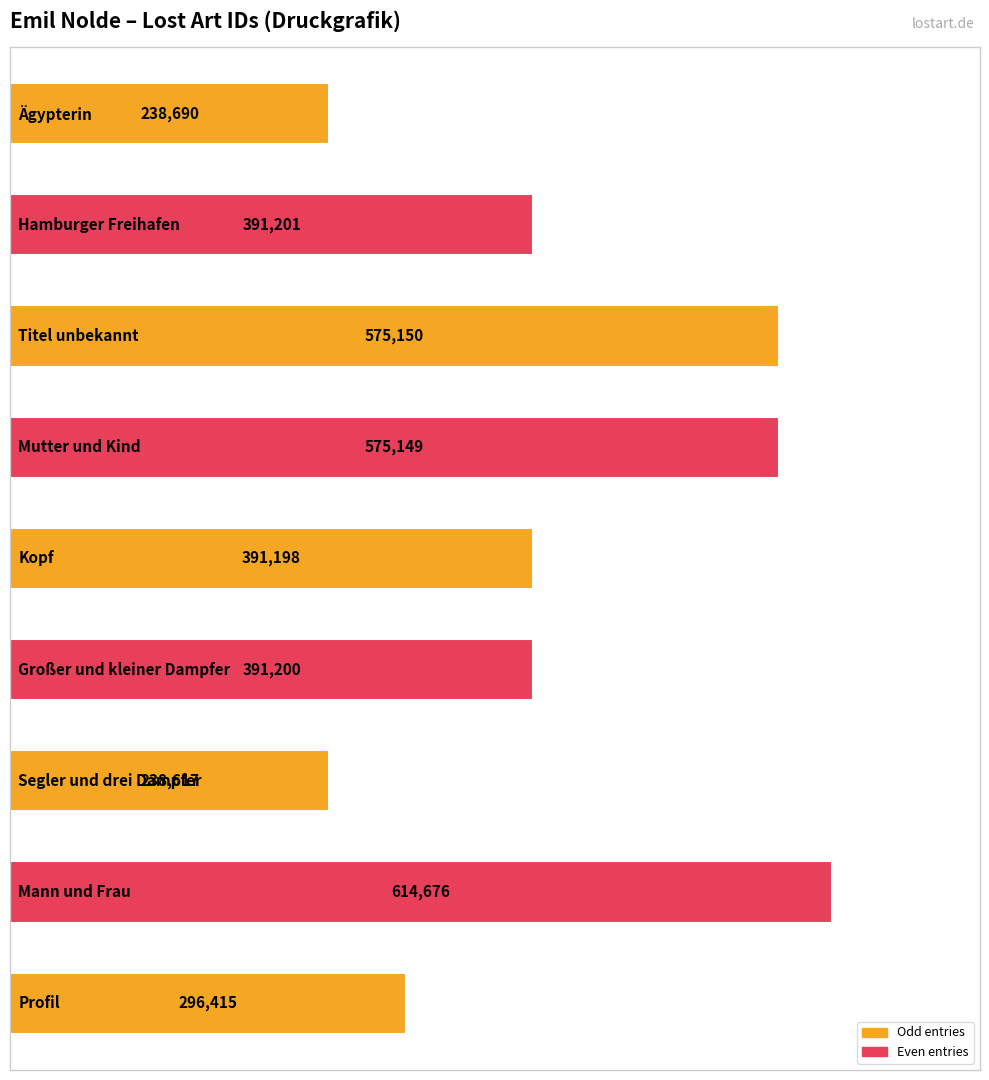

What is the difference between the second highest and second lowest values?

336460